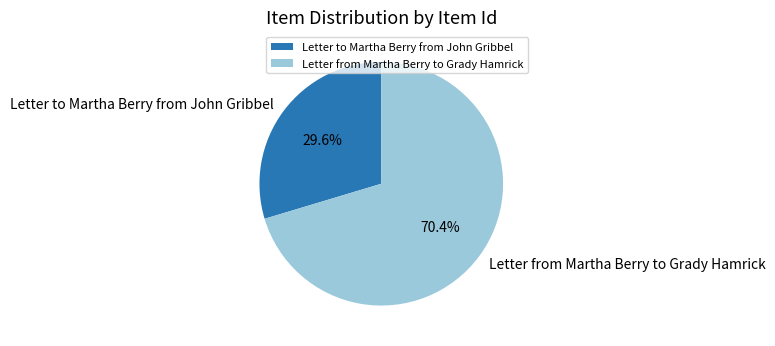

What percentage is the Letter from Martha Berry to Grady Hamrick slice, to the nearest percent?

70%